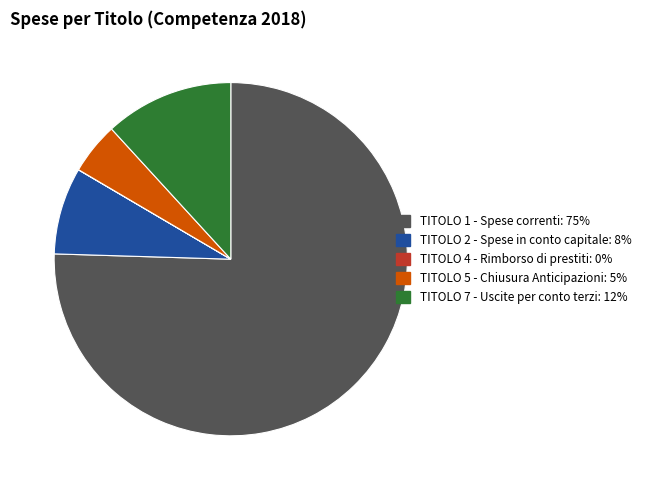

What is the largest slice in the pie chart?

TITOLO 1 - Spese correnti